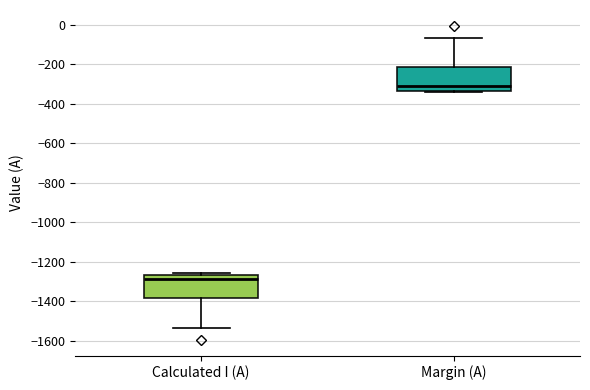

Reading left to right, transcribe this box plot: for each box, give where its median line is, the range the box spans, and where its two whiskers end, as read against the y-axis. The values are not printed on the chart, so give them approximately, as read against the axis.

Calculated I (A): median -1280, box -1380 to -1260, whiskers -1540 to -1260 (just above the box's upper edge)
Margin (A): median -300, box -340 to -220, whiskers -340 (just below the box's lower edge) to -60